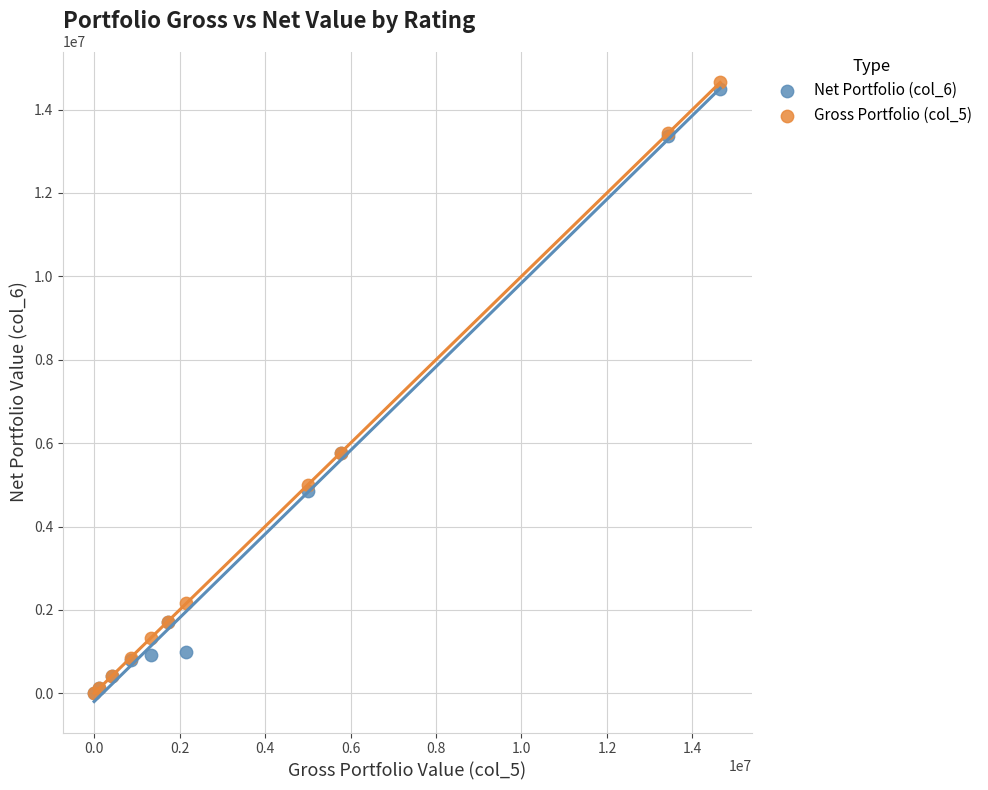

What are all the series names shown in the legend?

Net Portfolio (col_6), Gross Portfolio (col_5)